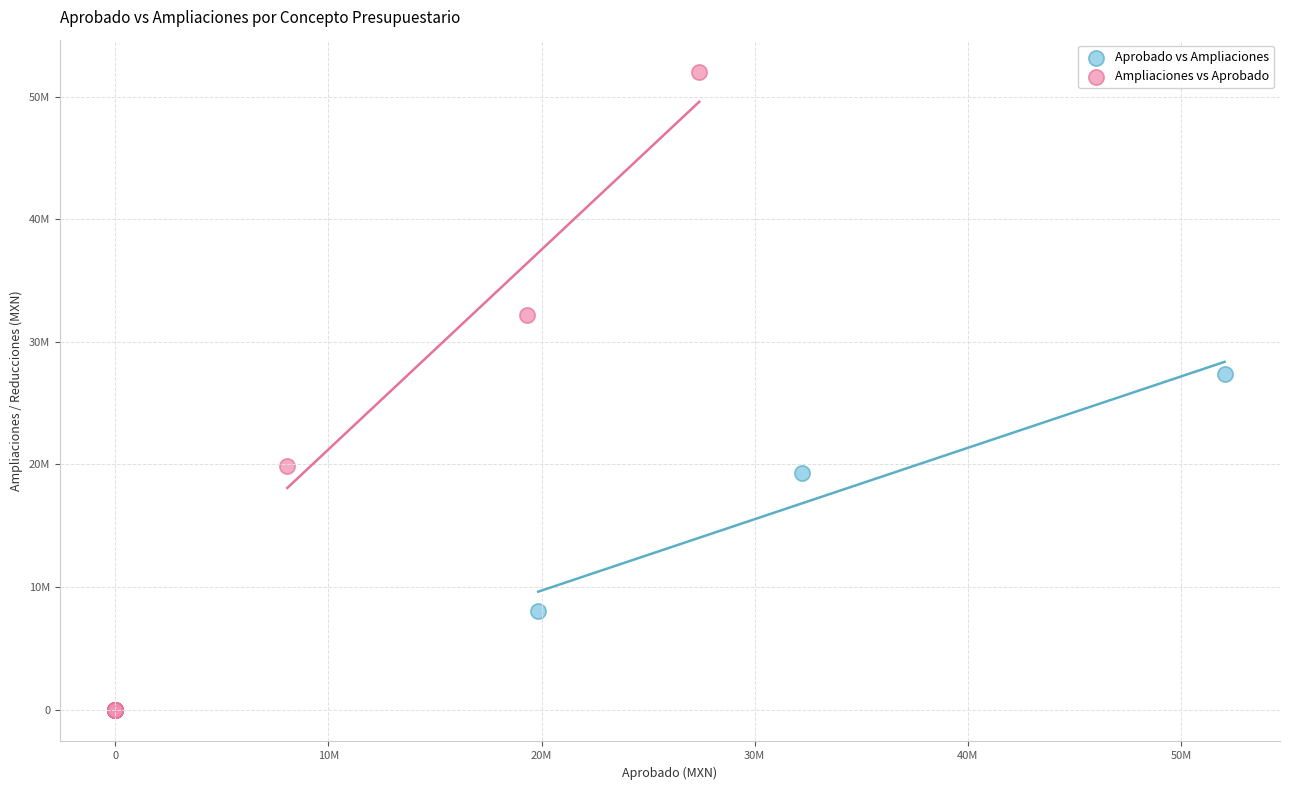

Which series reaches the maximum Y coordinate?

Ampliaciones vs Aprobado